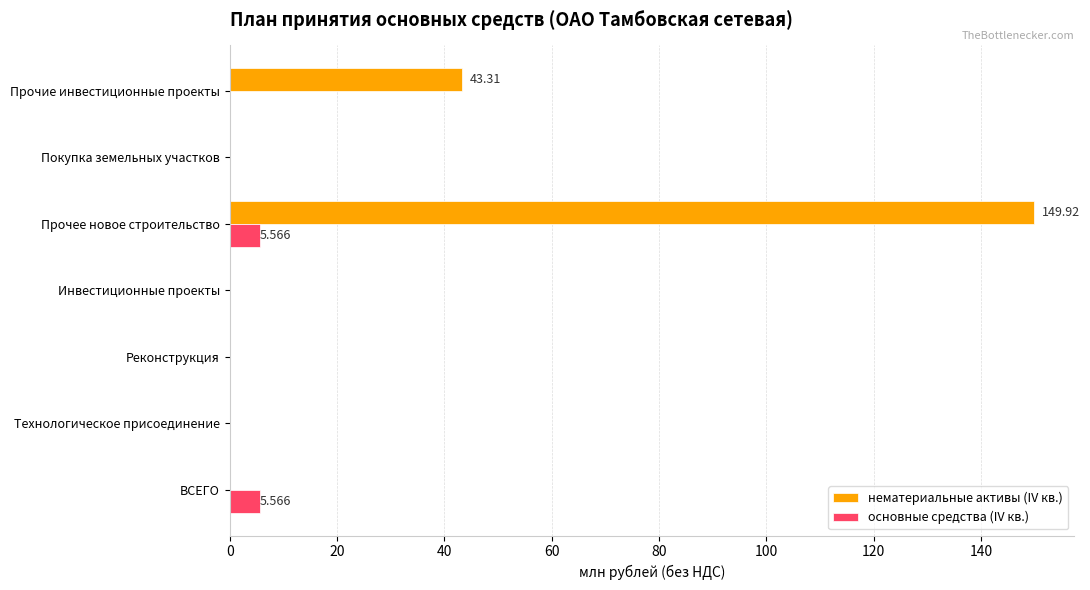

Where is нематериальные активы (IV кв.) nearest to the value 74?

Прочие инвестиционные проекты